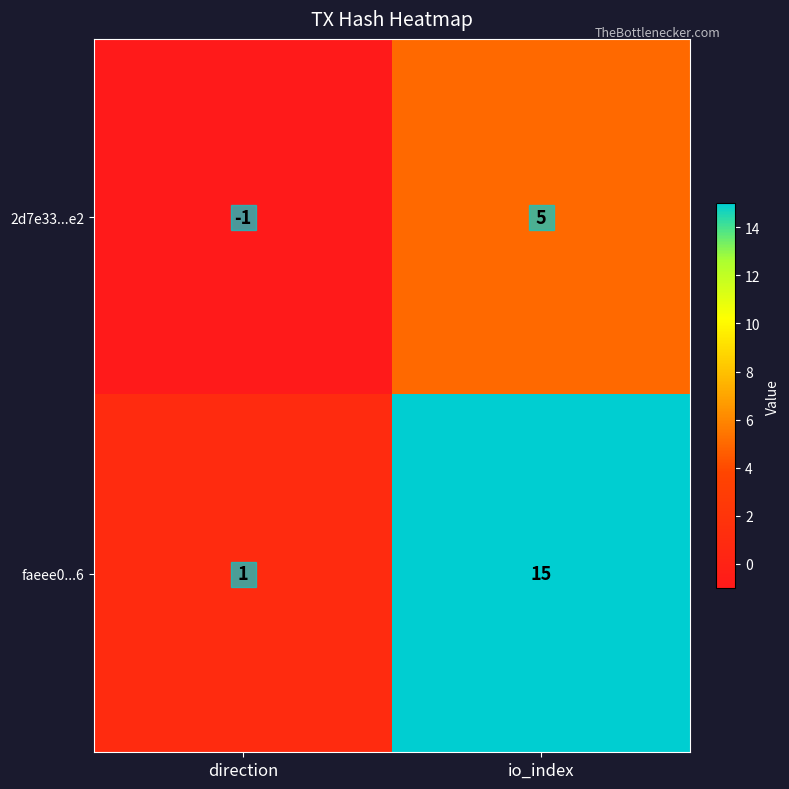

How many data points does each series have?

2